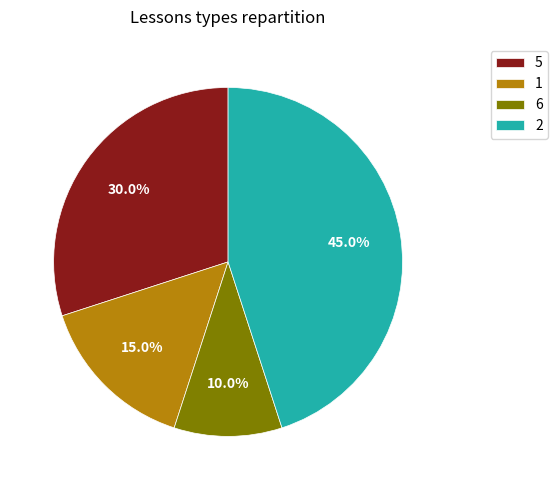

How many slices are in this pie chart?

4